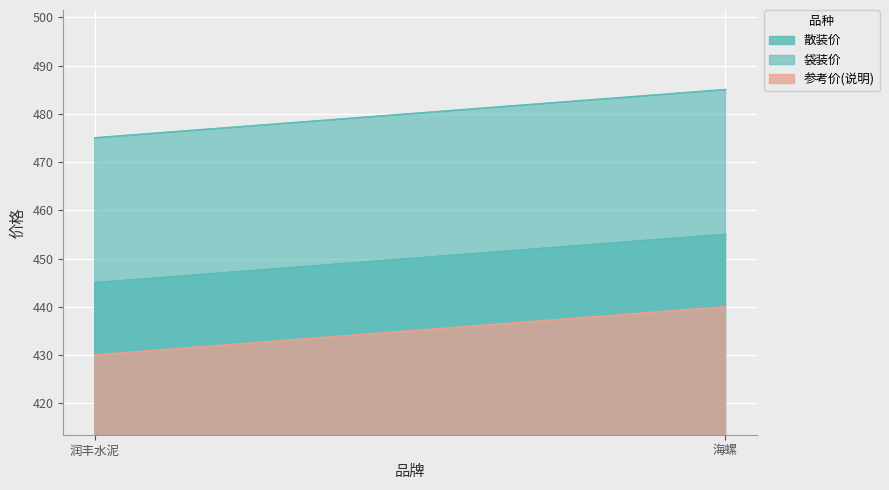

List the labels in order of 散装价 value, largest first.

海螺, 润丰水泥